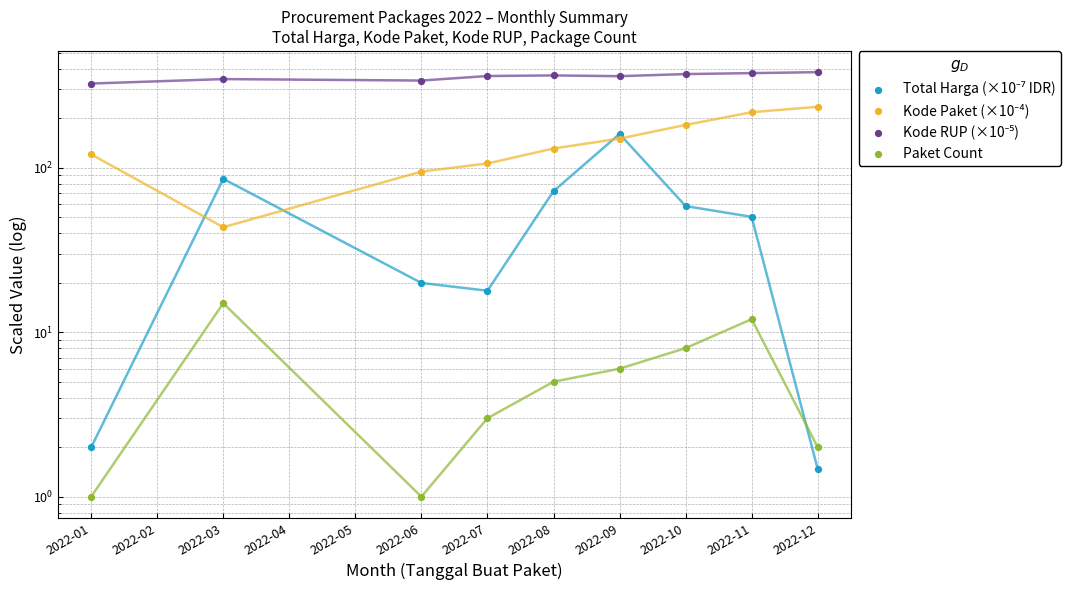

Which series contains the highest Y value?

Kode RUP (×10⁻⁵)